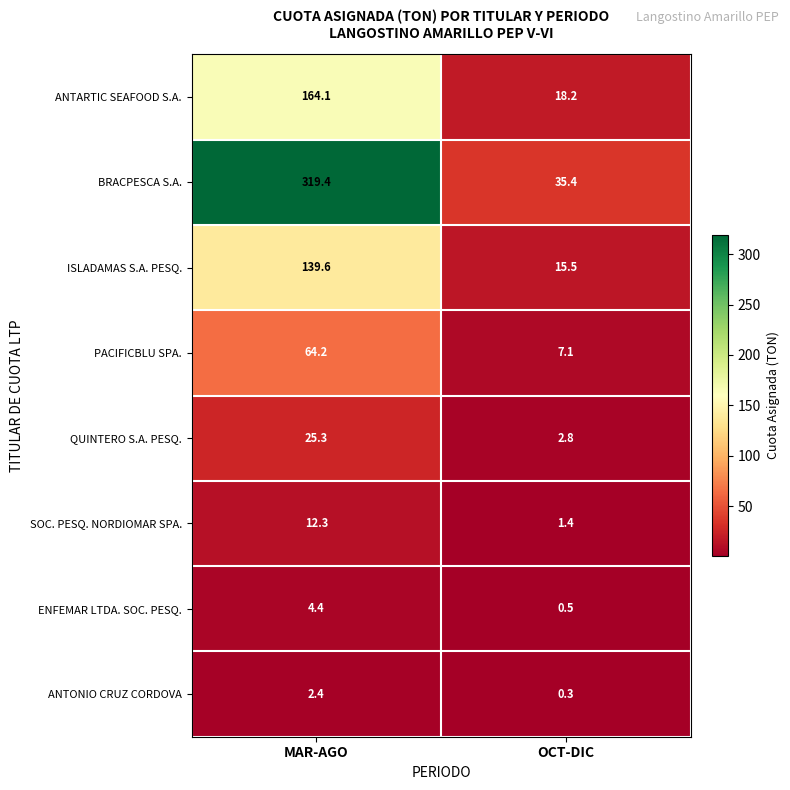

Which series has the largest total across all categories?

BRACPESCA S.A.